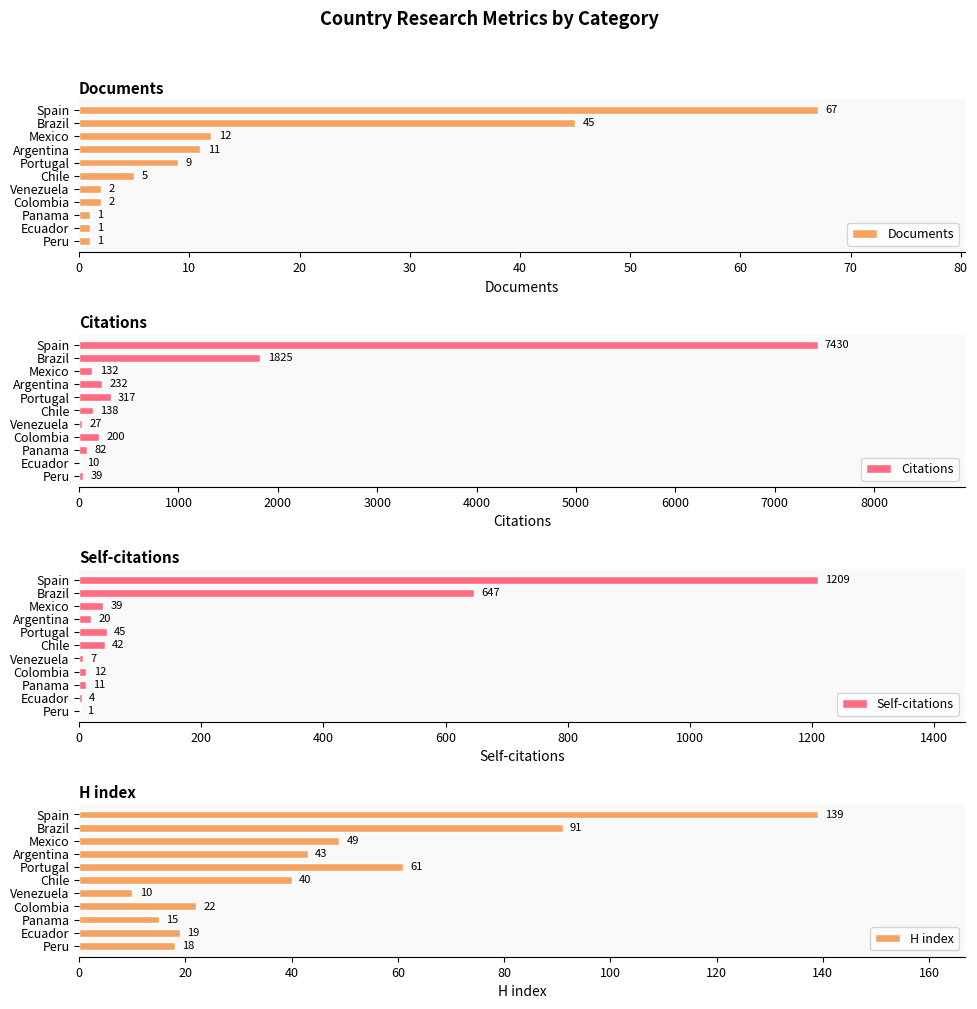

True or false: Documents has a value of 63 at Brazil.

False